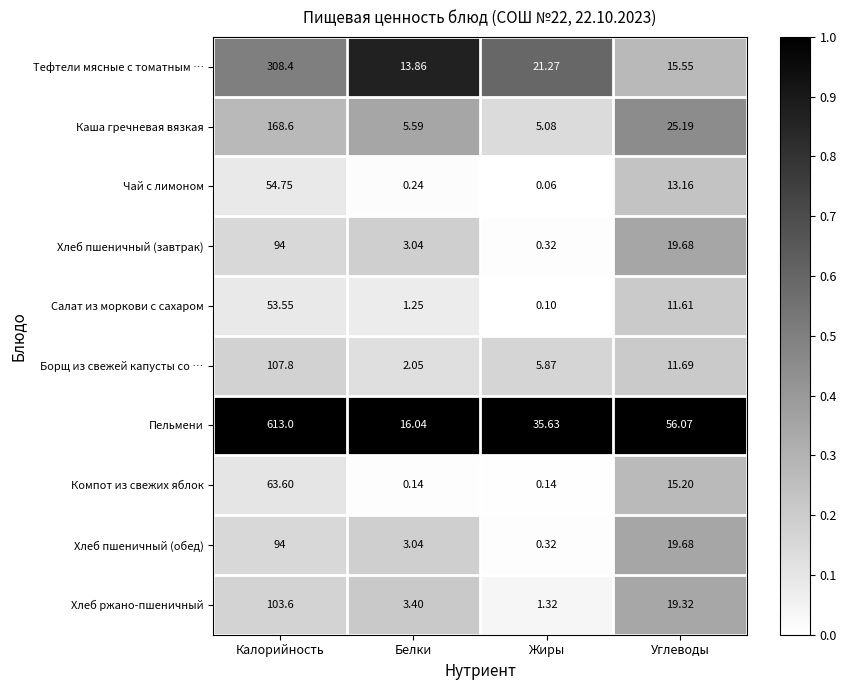

Which series changed the most between Калорийность and Углеводы?

Пельмени